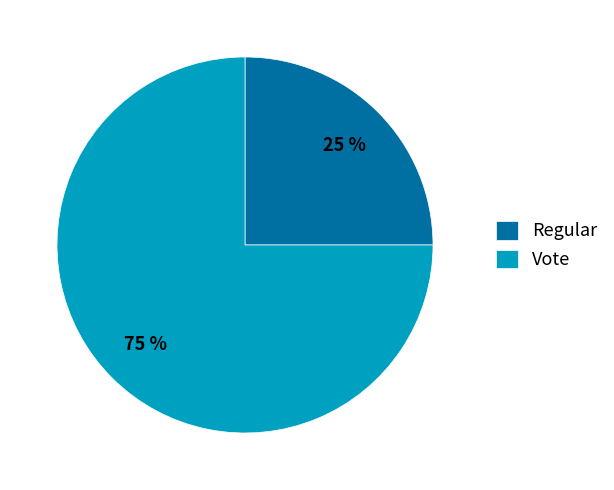

Which slice represents more than half of the pie?

Vote